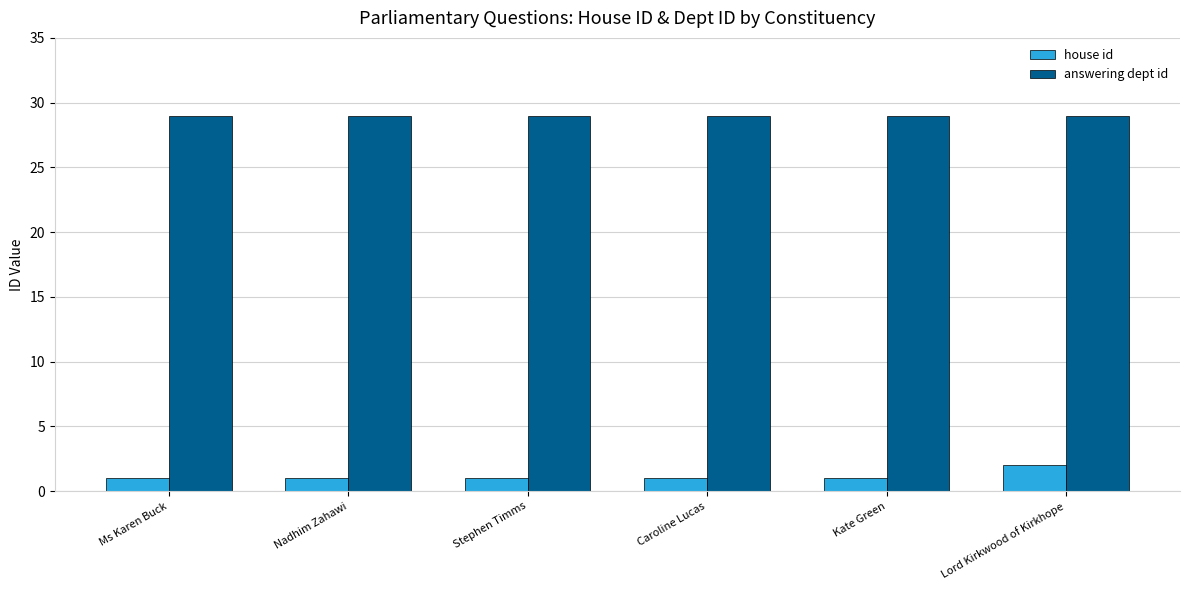

The value of answering dept id at Stephen Timms is 40. True or false?

False